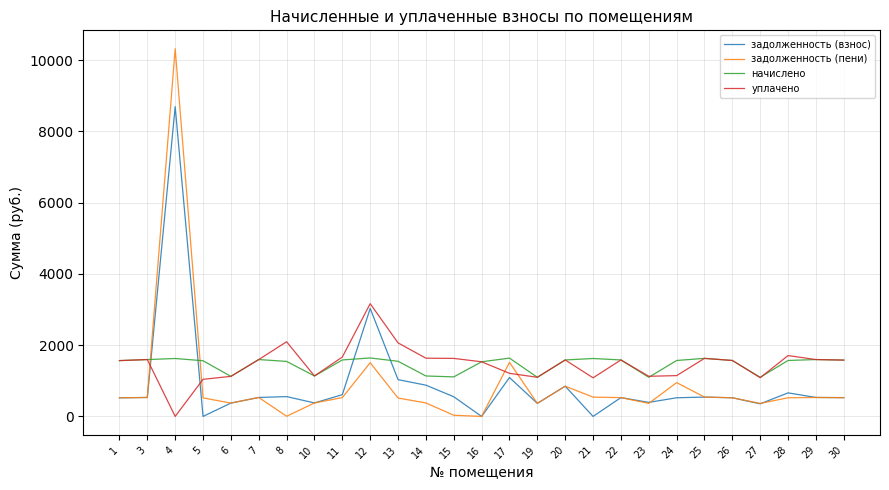

What is the sum of all уплачено values?

39863.9